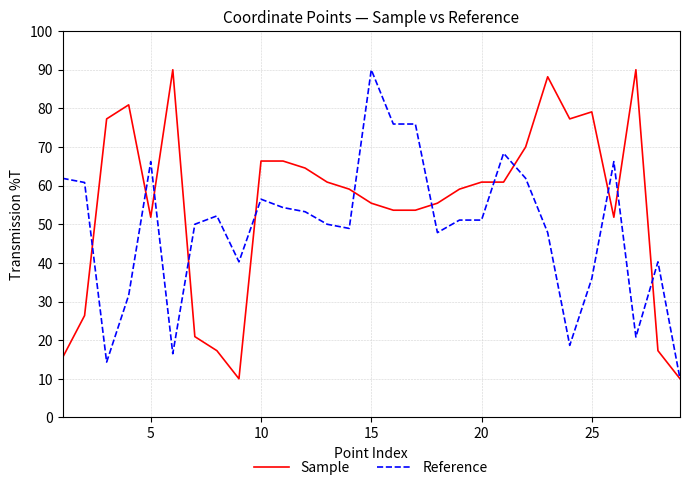

Which series has the largest total across all categories?

Sample